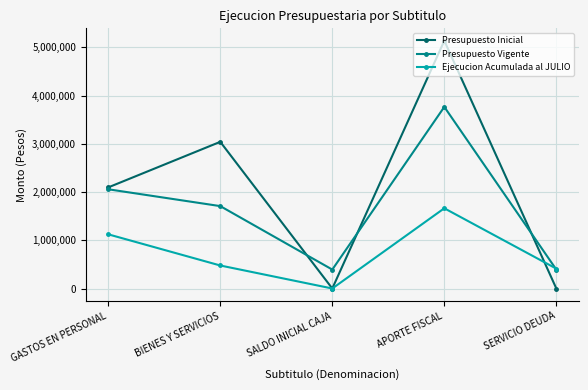

Which series has the widest spread of values?

Presupuesto Inicial